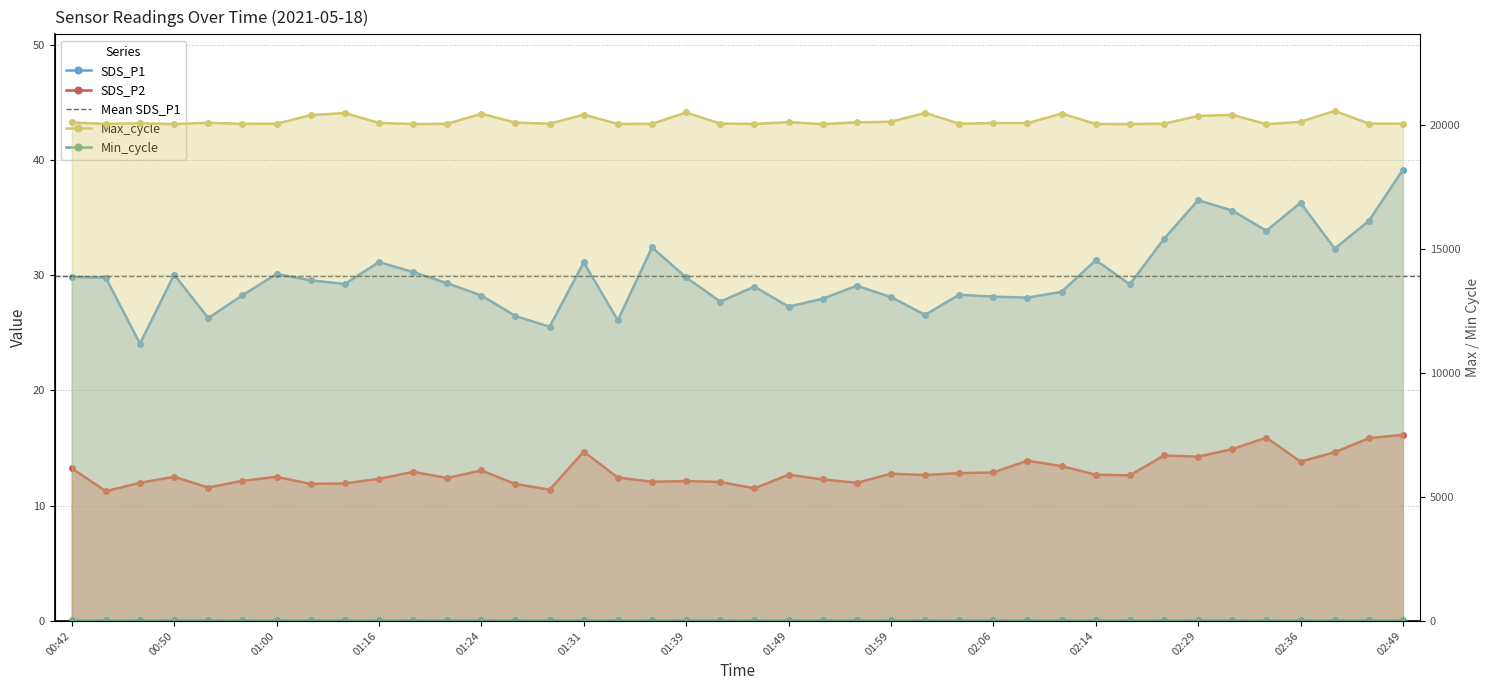

True or false: SDS_P1 has more than 2 points higher than both neighbors.

True